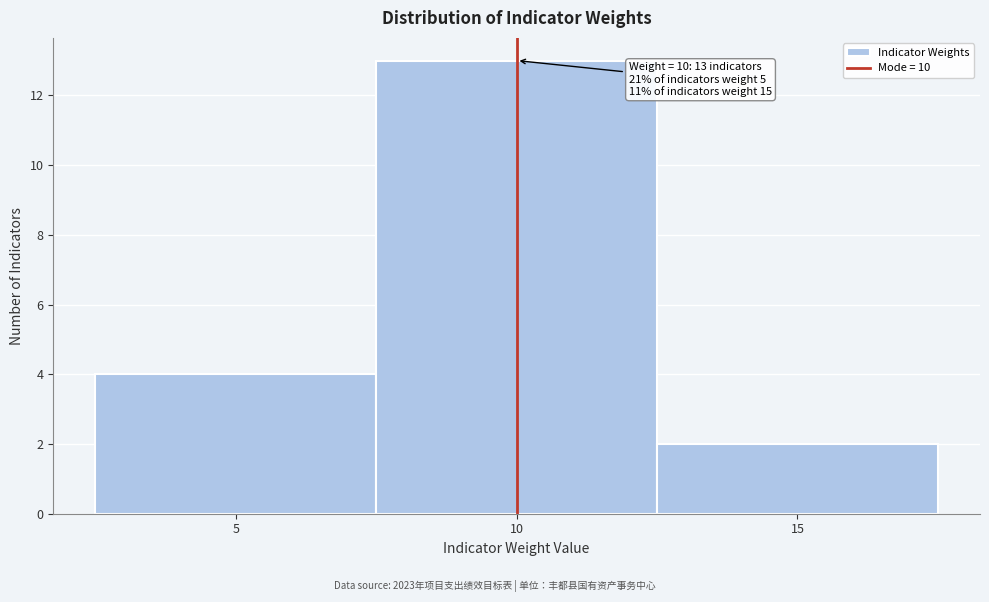

Over which range of the x-axis is the bar tallest?

7.5 to 12.5